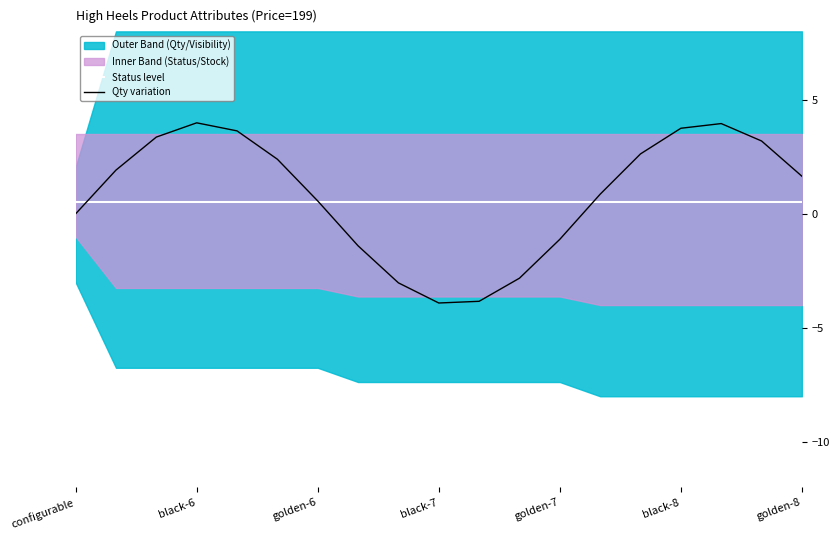

Does the chart have visible grid lines?

No